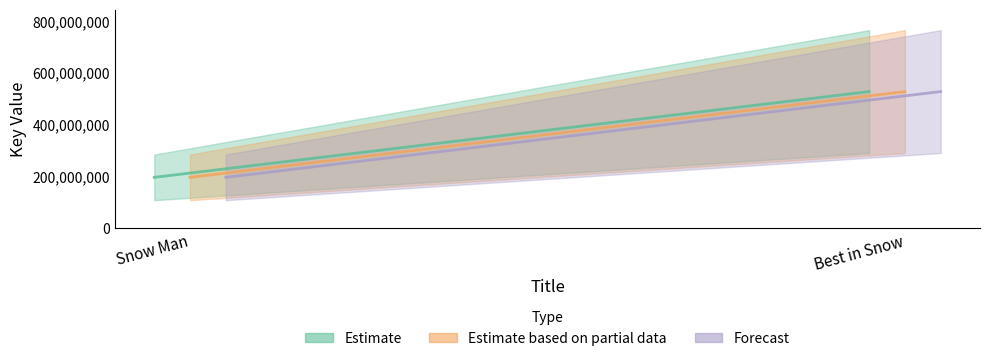

What value does the Forecast series have at Snow Man, to the nearest 10?

195976370